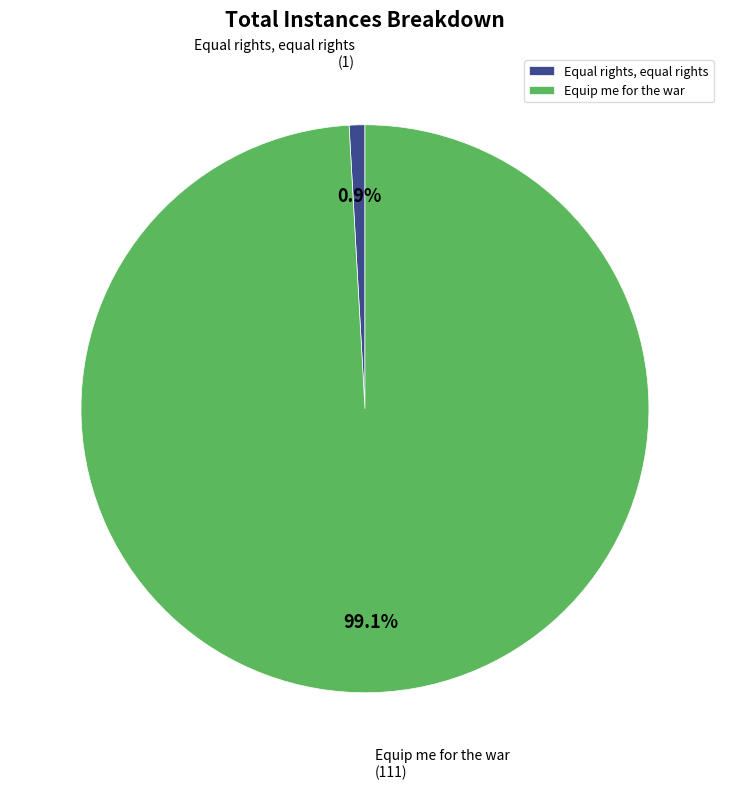

Rank the categories by value from lowest to highest.

Equal rights, equal rights, Equip me for the war